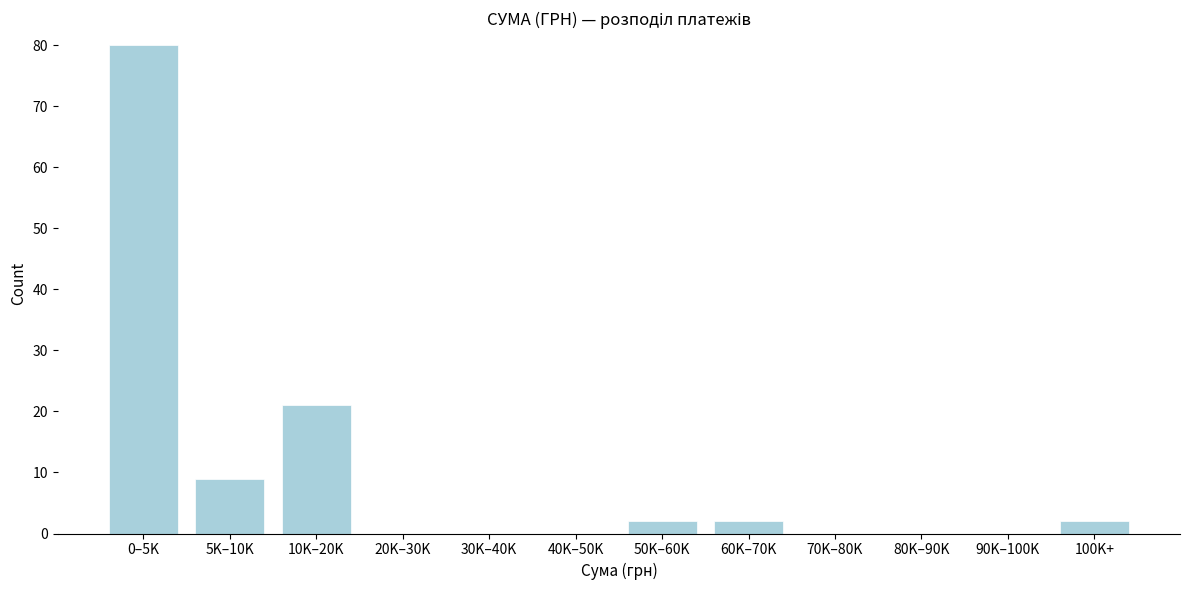

Reading left to right, transcribe all the data shown in this chart.

0–5K=80	5K–10K=9	10K–20K=21	20K–30K=0	30K–40K=0	40K–50K=0	50K–60K=2	60K–70K=2	70K–80K=0	80K–90K=0	90K–100K=0	100K+=2